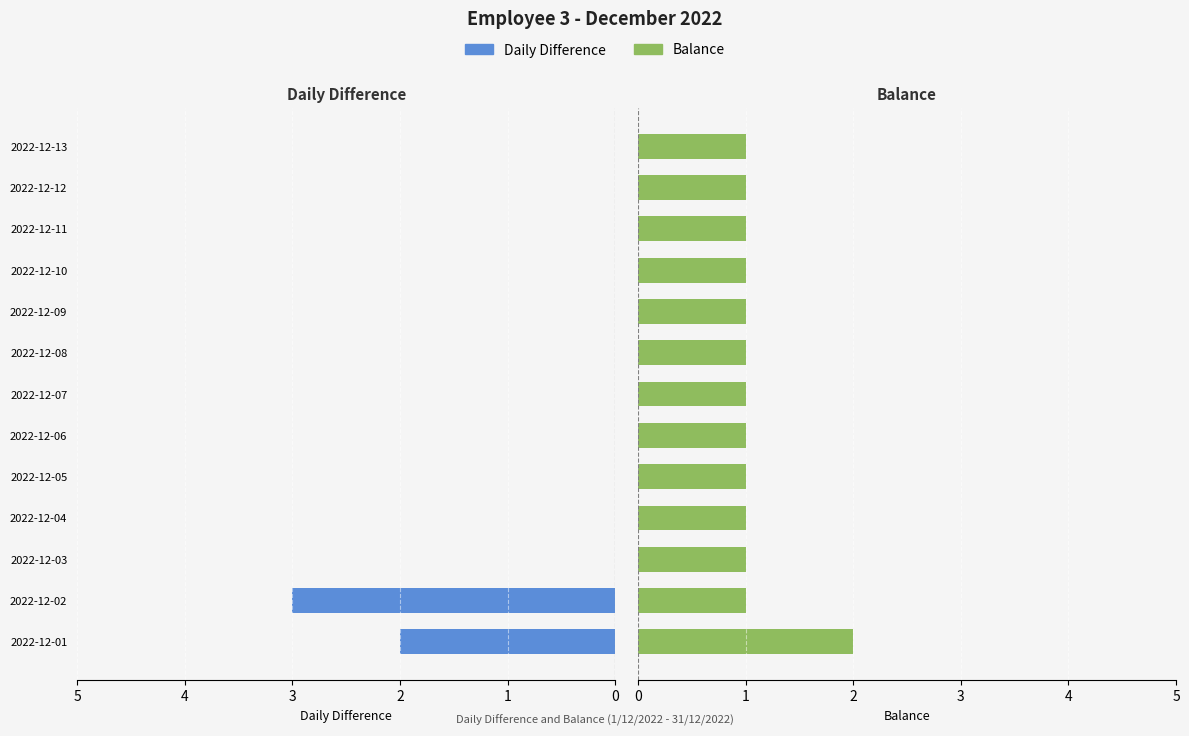

Reading right to left, transcribe all the data shown in this chart.

Daily Difference: 0	0	0	0	0	0	0	0	0	0	0	3	2
Balance: 1	1	1	1	1	1	1	1	1	1	1	1	2